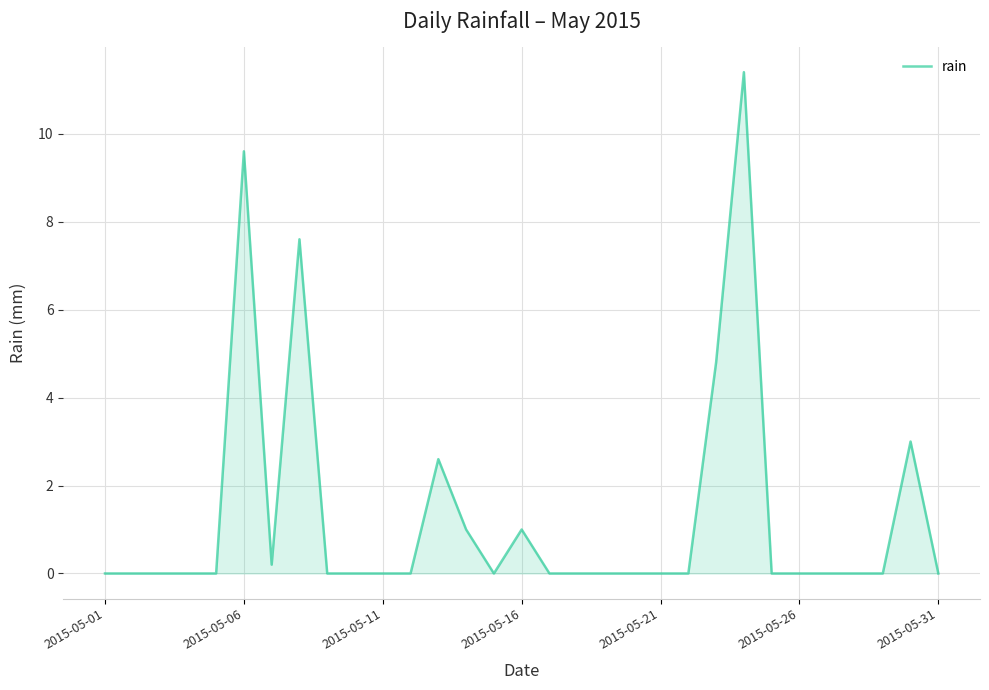

How many lines are shown in the chart?

1